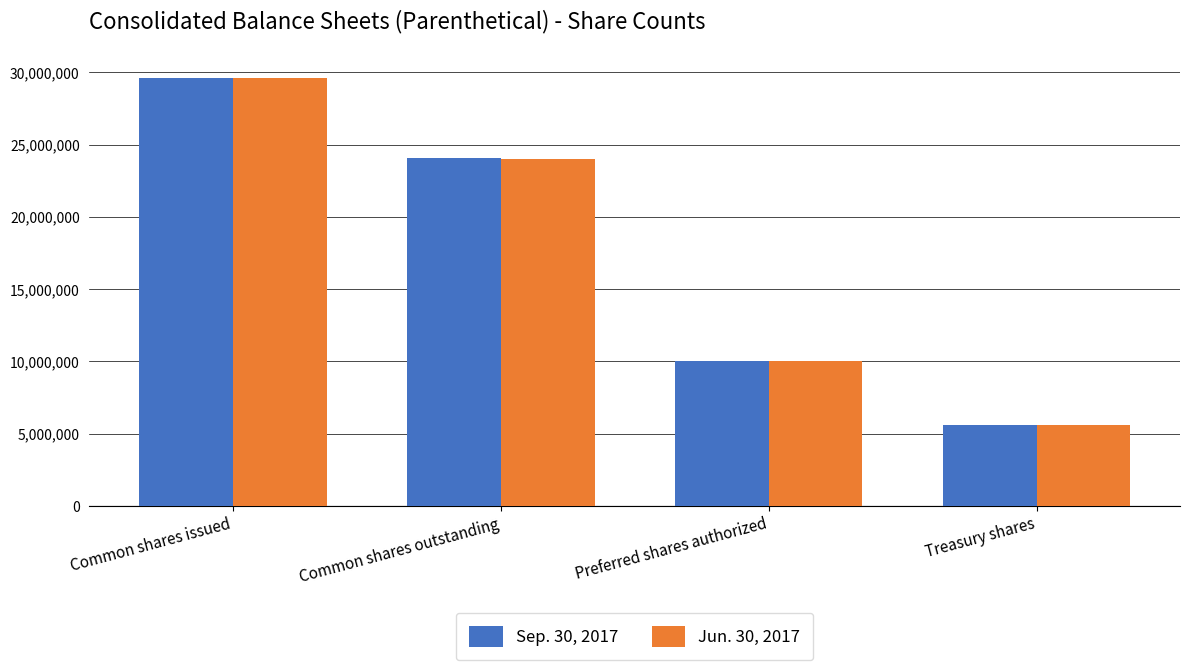

At which category is the sum across all series the highest?

Common shares issued